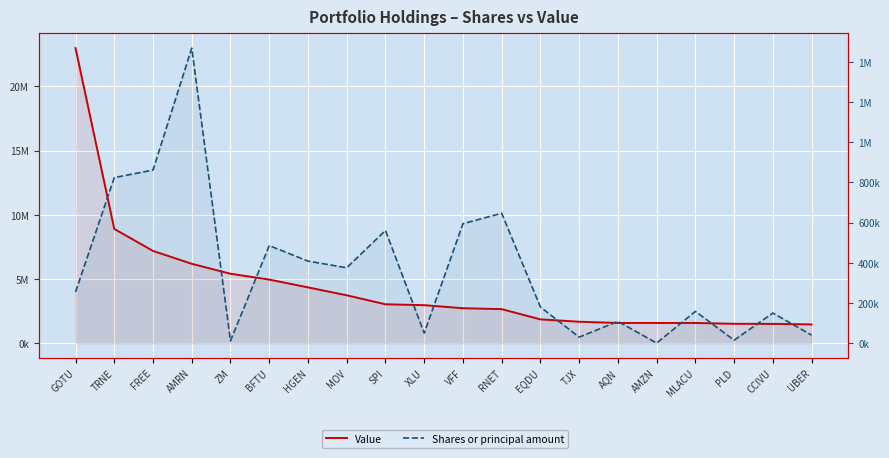

Where is the first local minimum for Shares or principal amount?

ZM